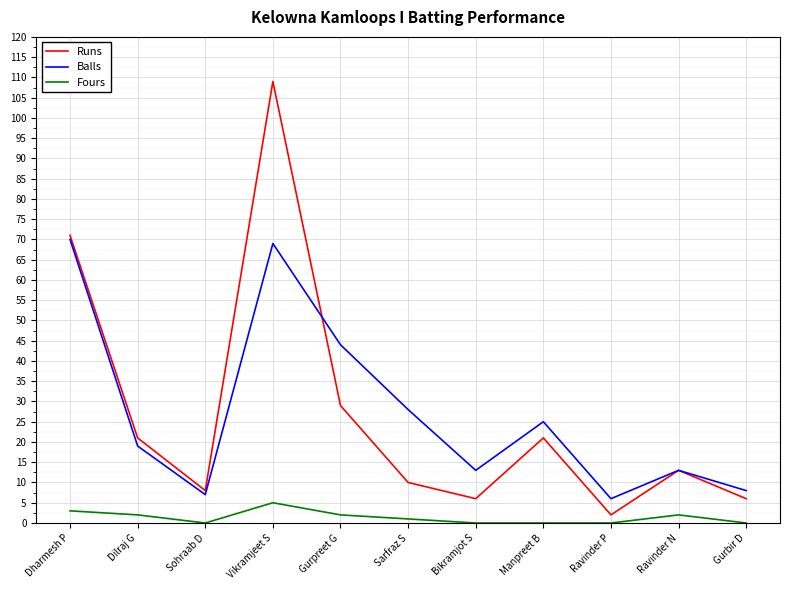

True or false: Fours has more than 0 interior local peaks.

True